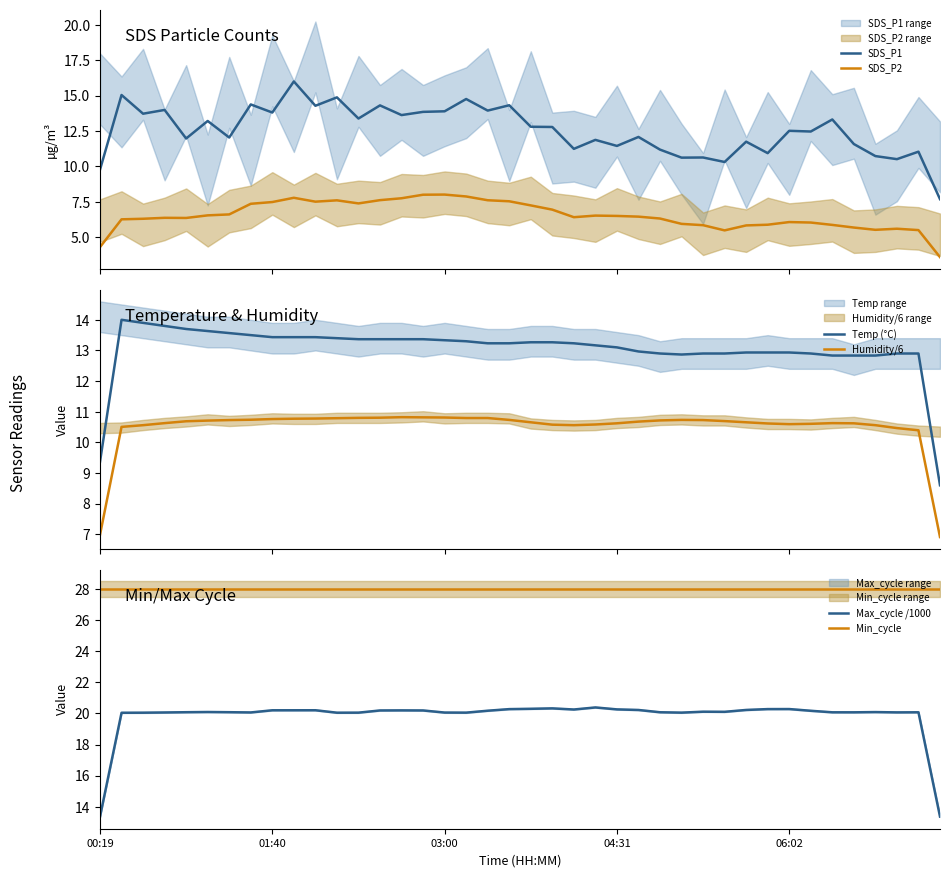

What is the maximum value for Temp (°C)?

14.0